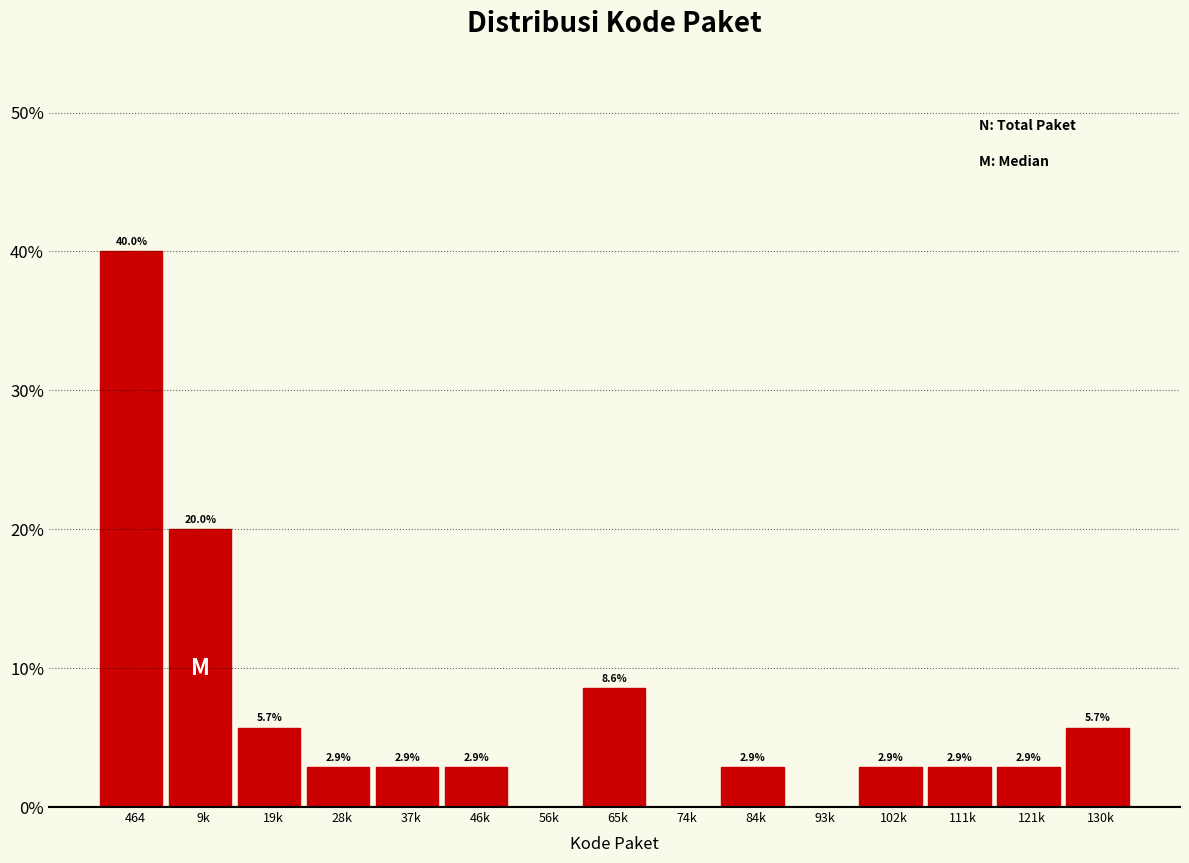

Reading left to right, extract all data points from this chart.

464=40.0	9k=20.0	19k=5.7	28k=2.9	37k=2.9	46k=2.9	56k=0.0	65k=8.6	74k=0.0	84k=2.9	93k=0.0	102k=2.9	111k=2.9	121k=2.9	130k=5.7